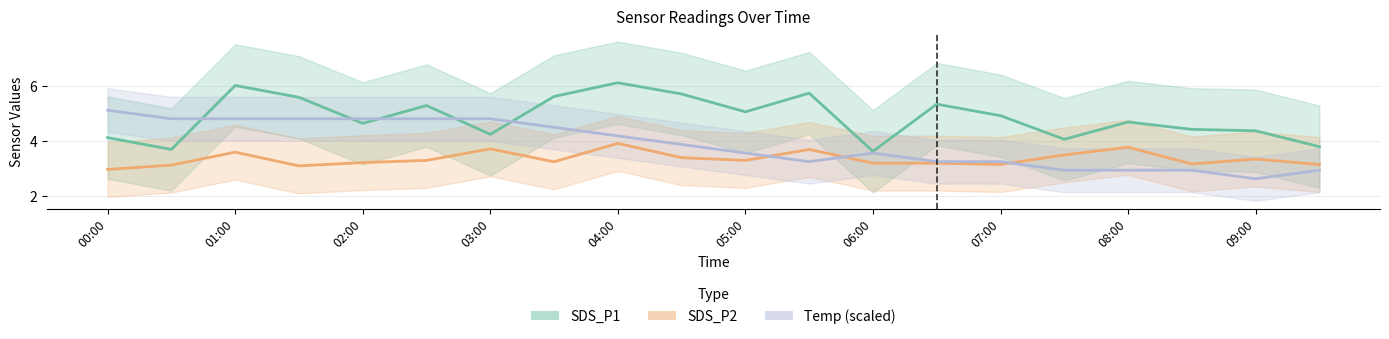

What is the lowest value of the Temp (scaled) series?

2.6